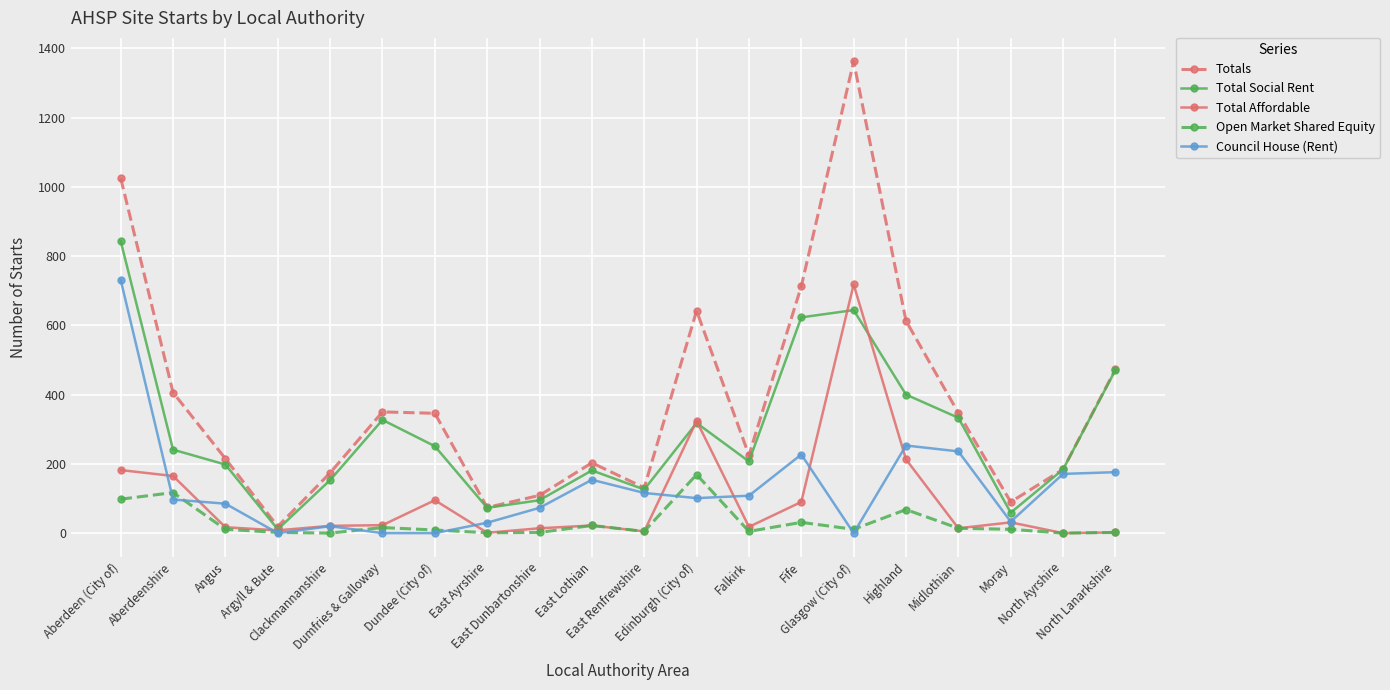

What is the greatest value displayed?

1362